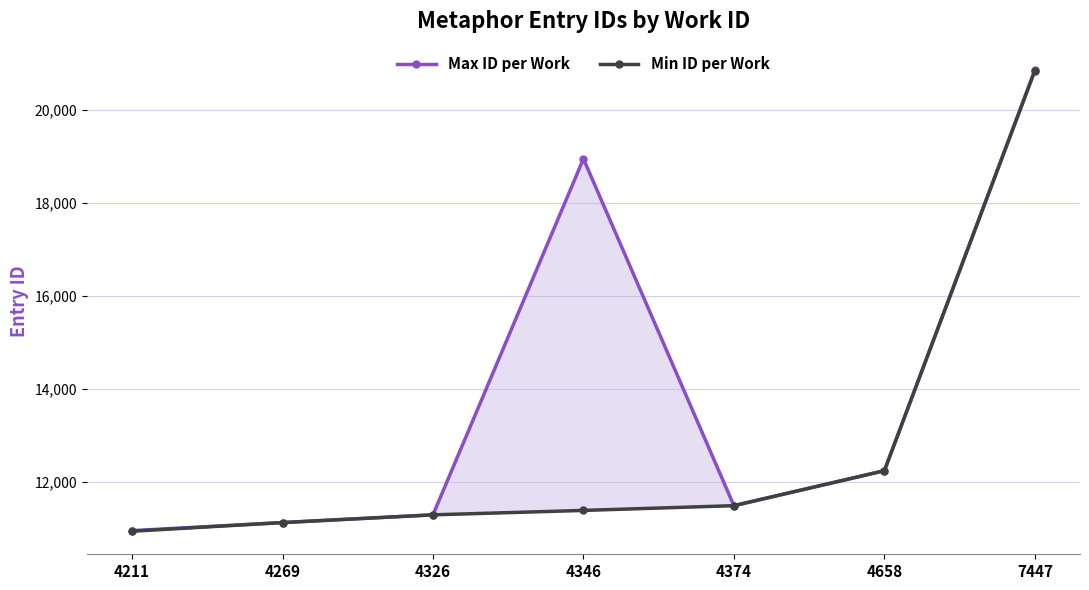

What is the smallest value displayed?

10948